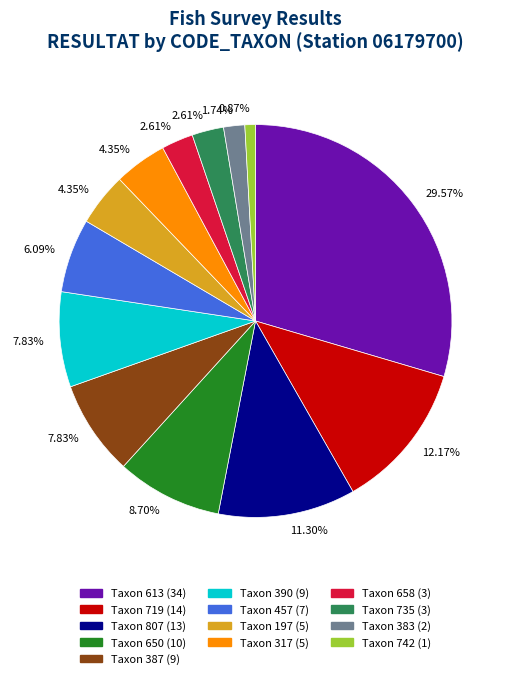

Is there any slice that represents more than half of the pie?

No